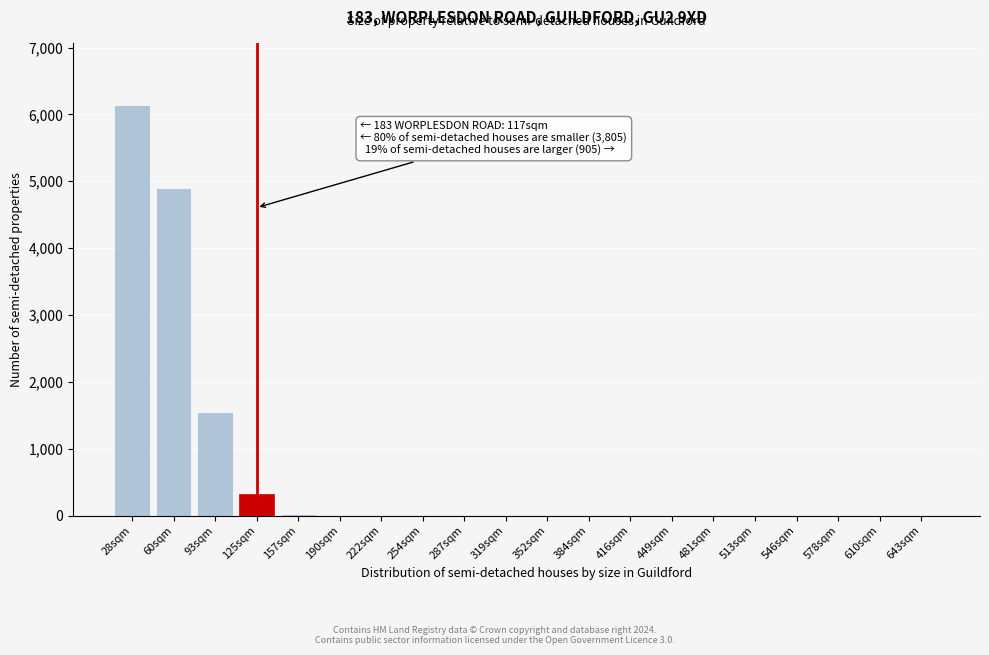

Which category has the highest value across all series?

28sqm